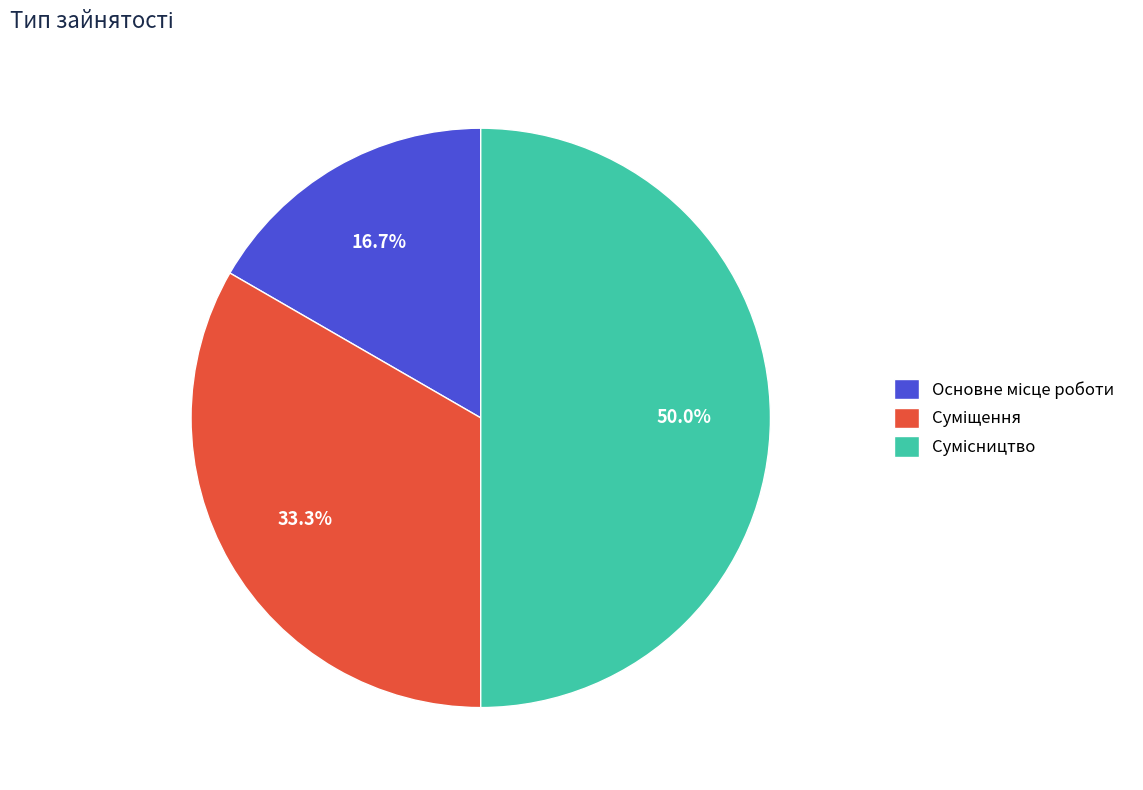

How many slices are in this pie chart?

3